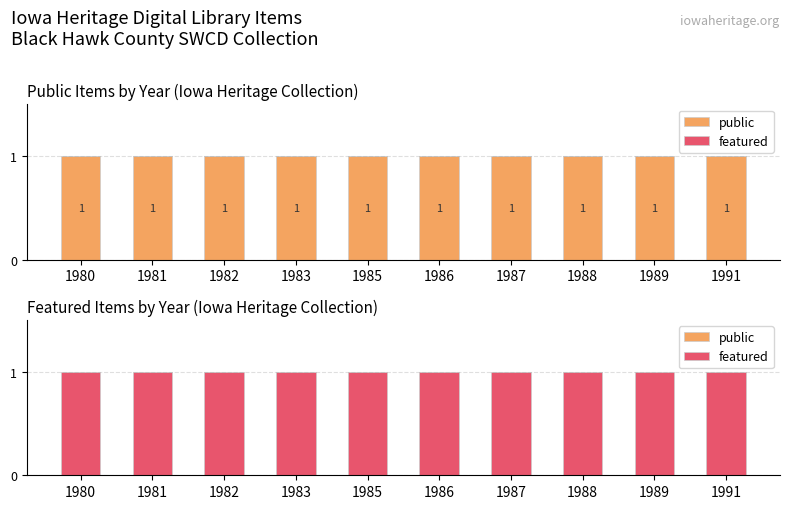

Between 1980 and 1983, which series saw the biggest shift?

public